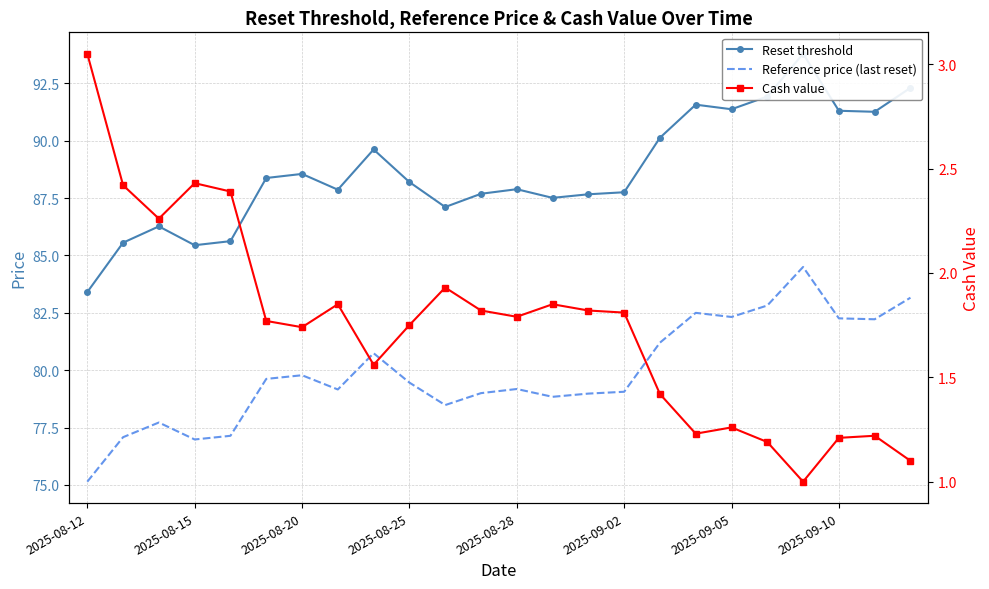

What is the minimum value for Reference price (last reset)?

75.1